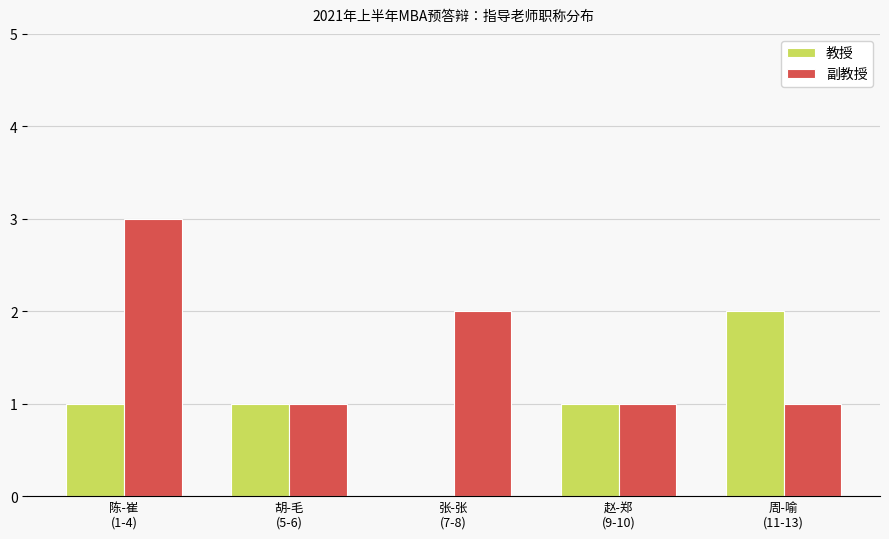

Reading left to right, what are all the values shown in this chart?

教授: 1	1	0	1	2
副教授: 3	1	2	1	1